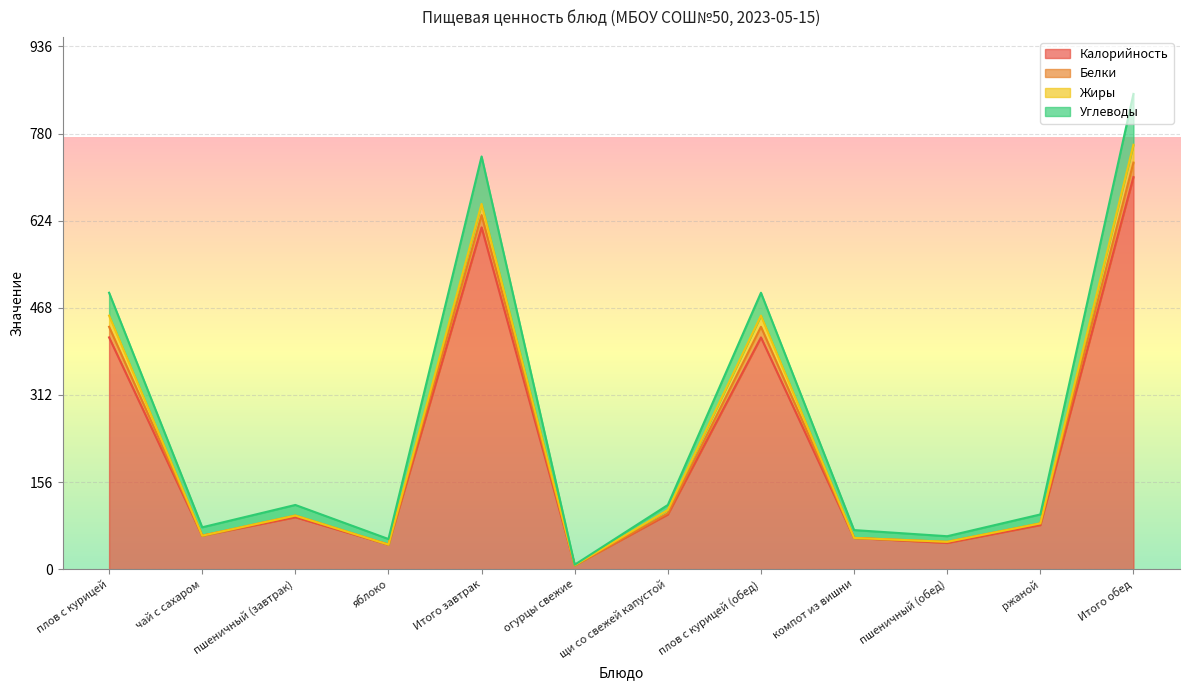

The Белки series shows 123 at ржаной. True or false?

False